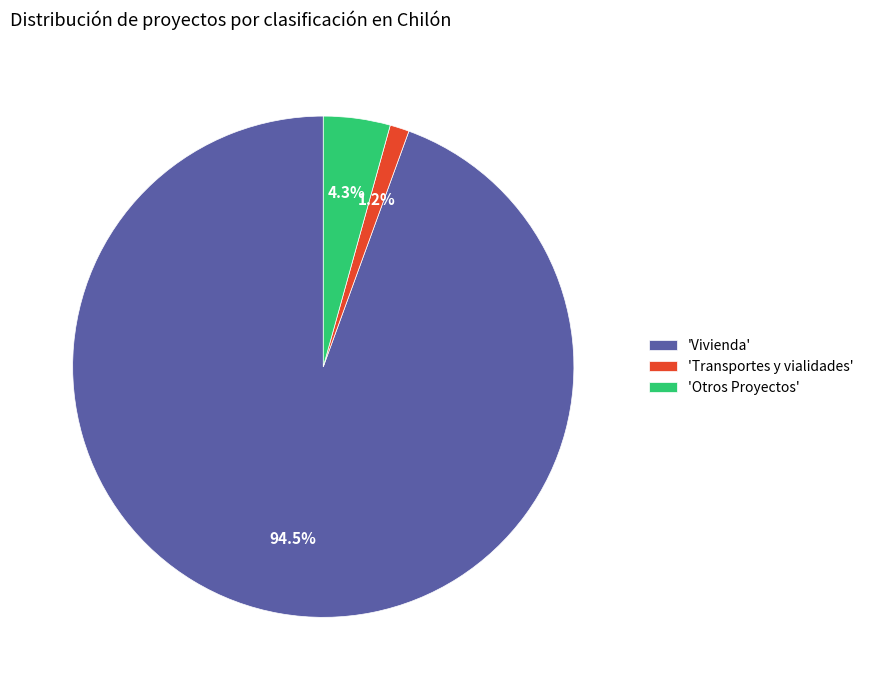

Is there any slice that represents more than half of the pie?

Yes